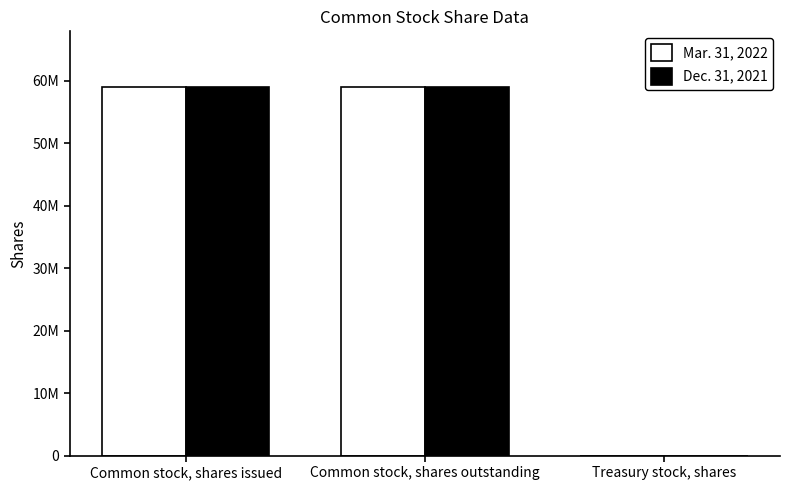

What is the difference between the maximum and minimum values in the Mar. 31, 2022 series?

59066149